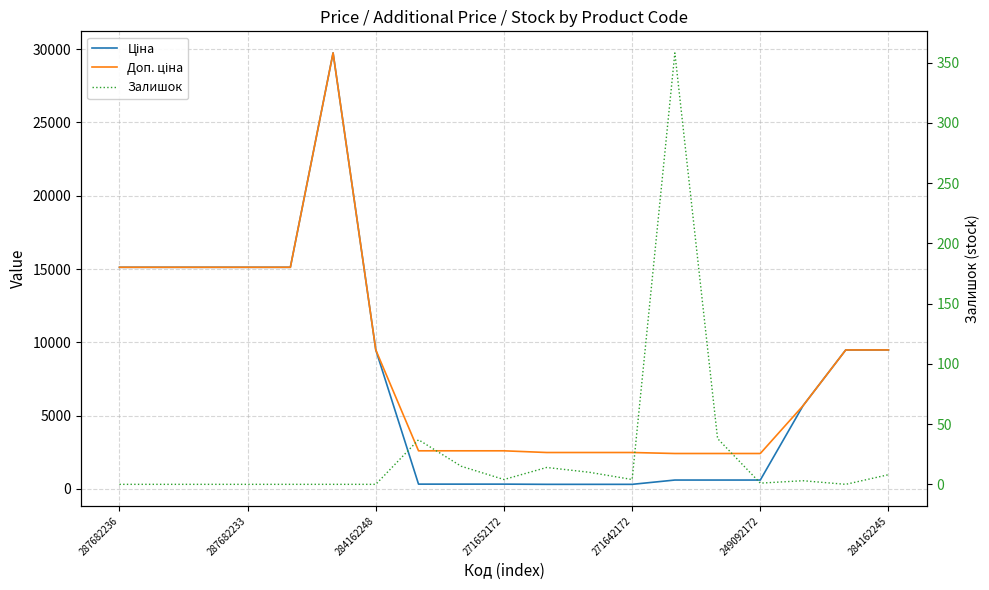

Is it true that Доп. ціна equals 2598.3 at 8?

True